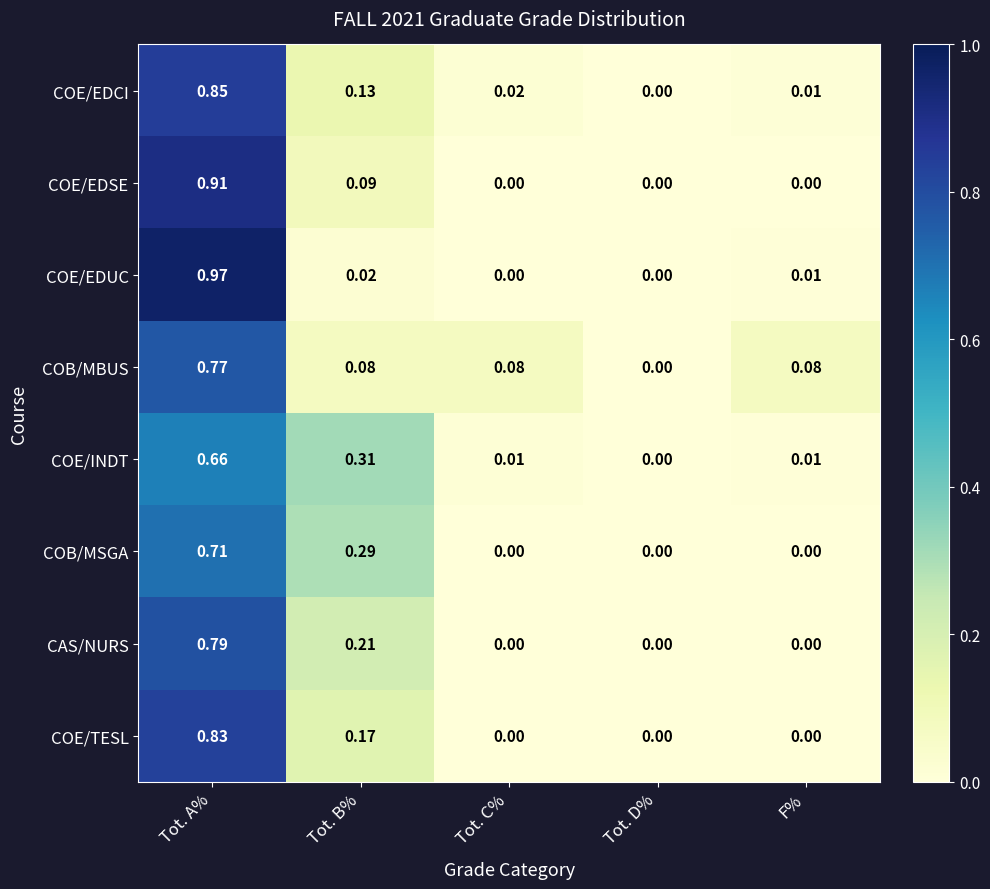

Rank the series by their maximum value, from lowest to highest.

COE/INDT, COB/MSGA, COB/MBUS, CAS/NURS, COE/TESL, COE/EDCI, COE/EDSE, COE/EDUC